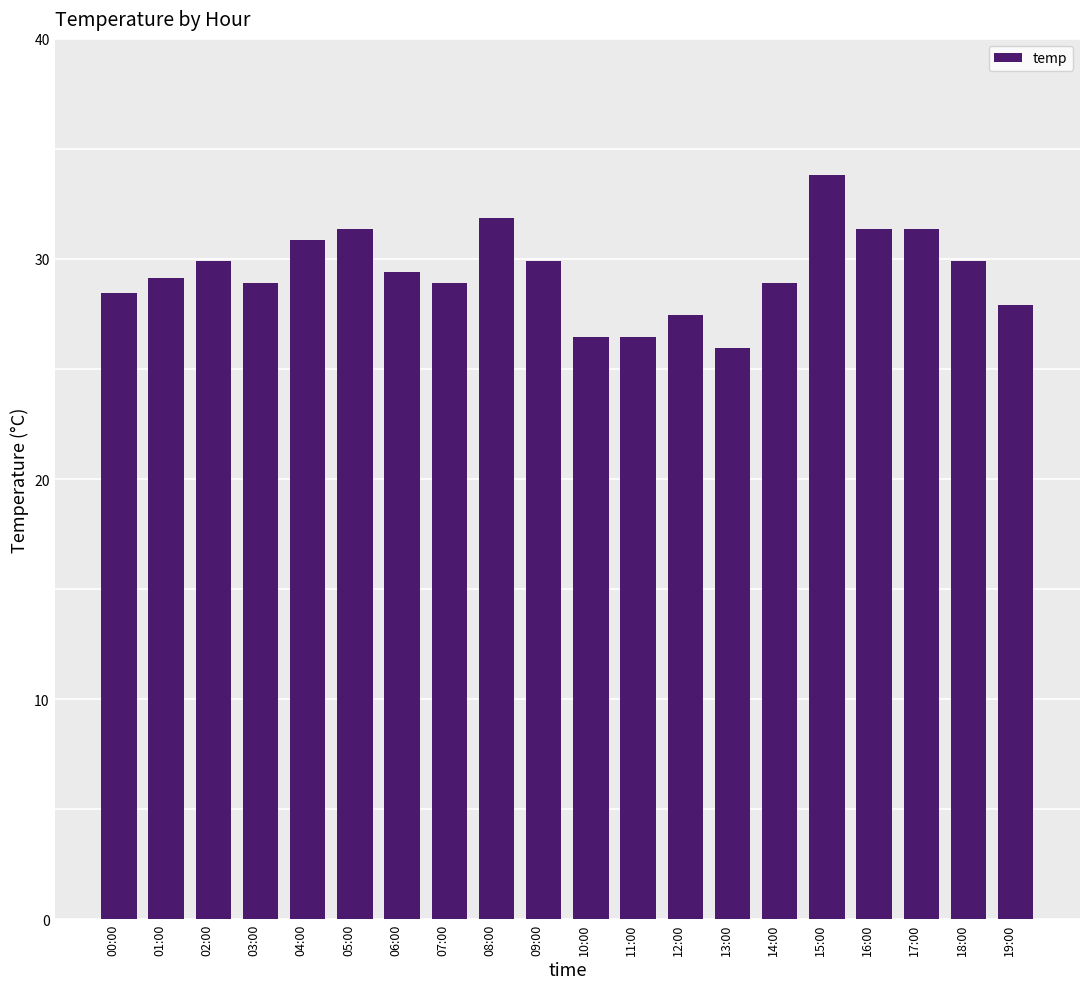

What is the label of the 8th bar from the right?

12:00